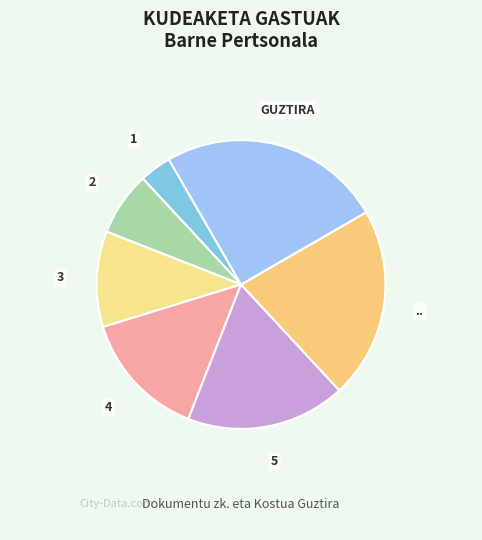

Is there any slice that represents more than half of the pie?

No